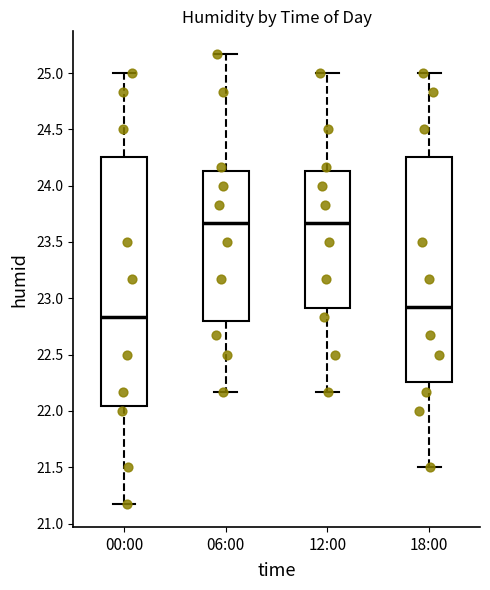

Where does the lower whisker of the box for 06:00 end on the y-axis? The values are not printed on the chart, so give them approximately, as read against the axis.

22.15